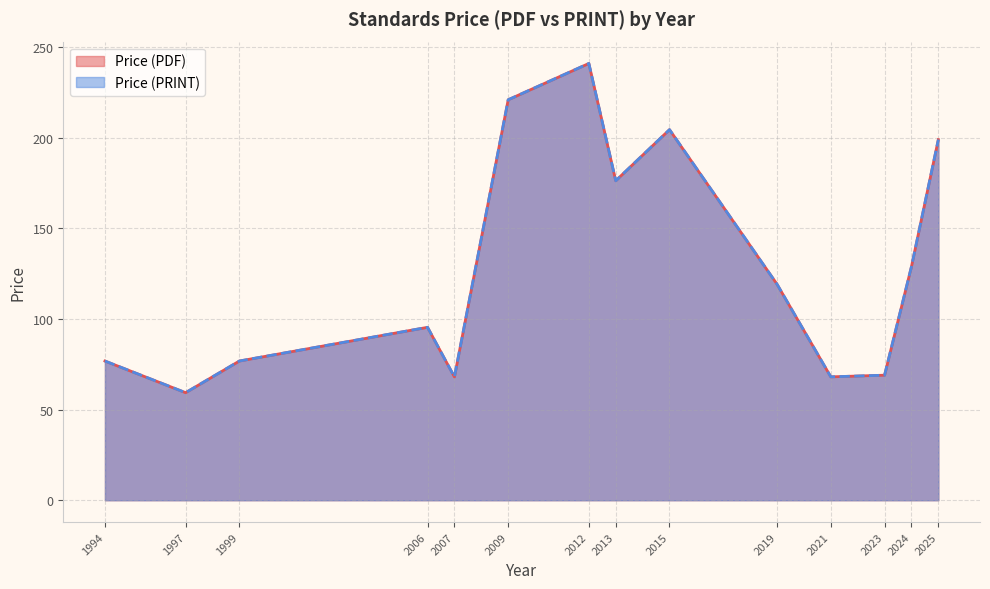

Does the chart display data point markers on the line(s)?

No